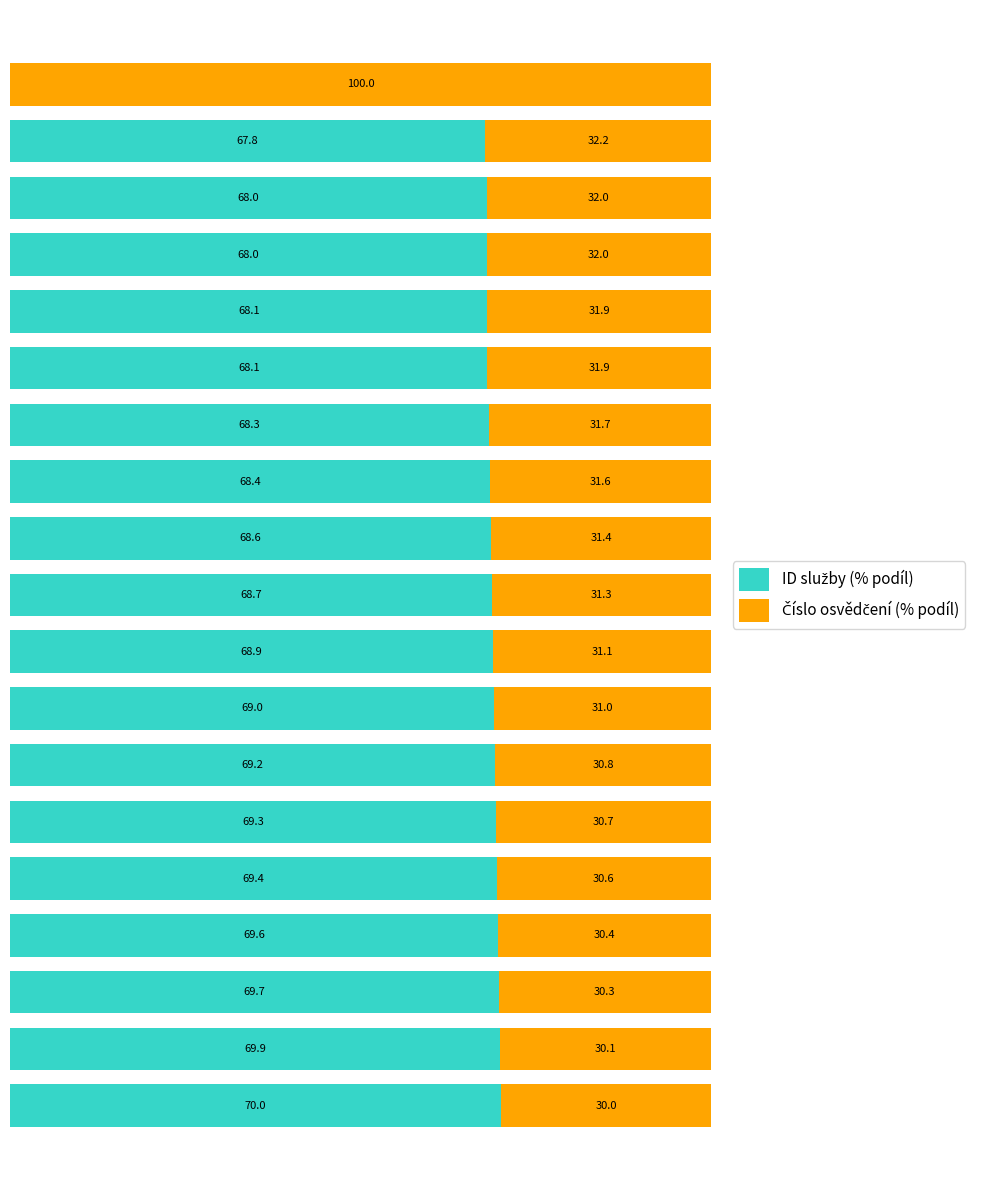

Rank the categories by Číslo osvědčení (% podíl) value from lowest to highest.

0, 1, 2, 3, 4, 5, 6, 7, 8, 9, 10, 11, 12, 13, 14, 15, 16, 17, 18